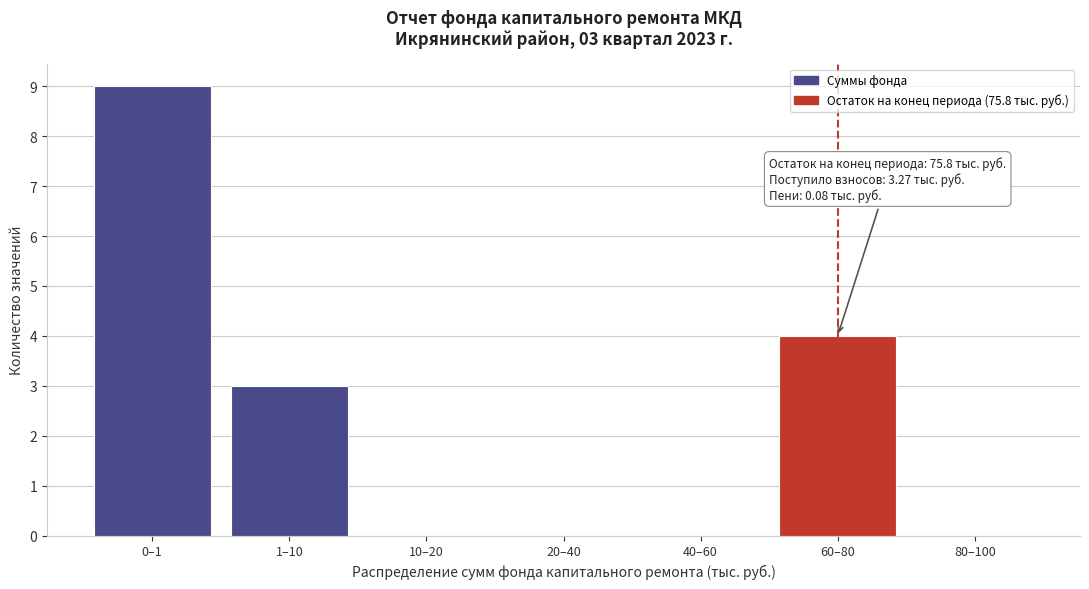

Reading right to left, list all the values displayed in this chart.

80–100=0	60–80=4	40–60=0	20–40=0	10–20=0	1–10=3	0–1=9